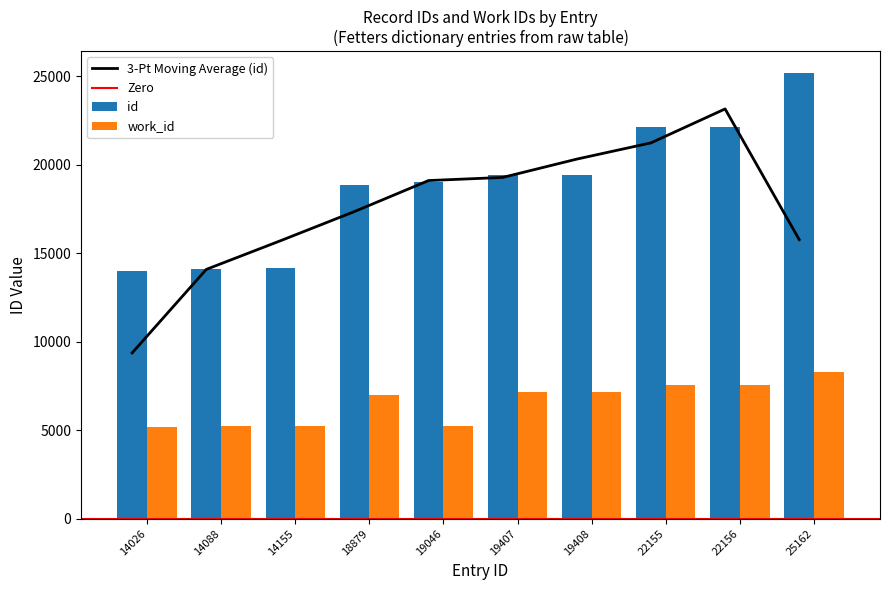

Which label corresponds to the smallest value in the chart?

14026